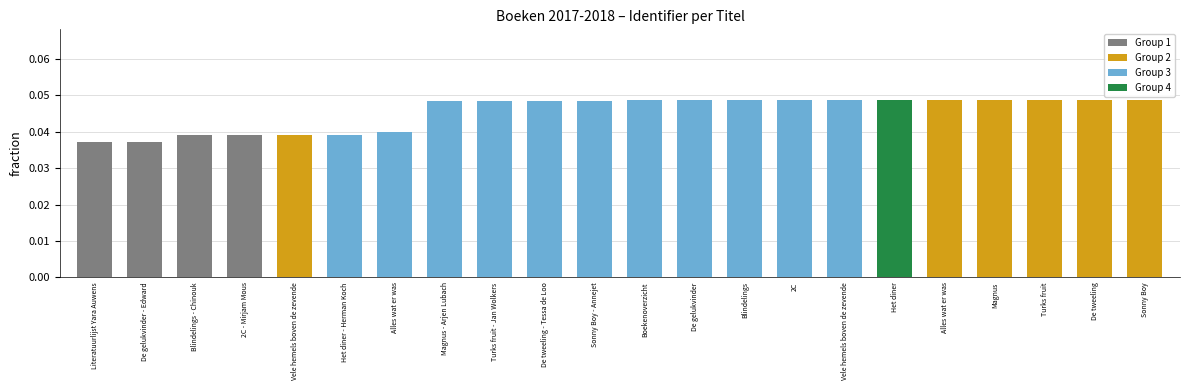

Which label corresponds to the smallest value in the chart?

Literatuurlijst Yara Auwens